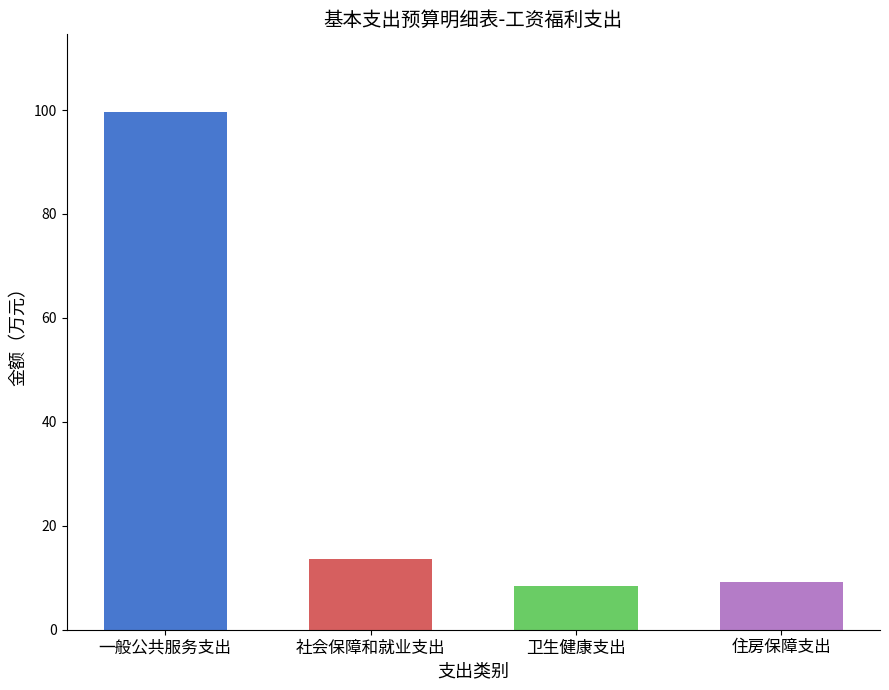

What is the sum of the values at 社会保障和就业支出 and 一般公共服务支出?

113.2